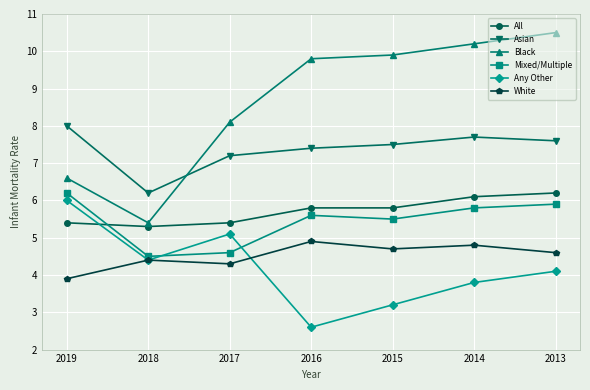

Which series has the largest total across all categories?

Black